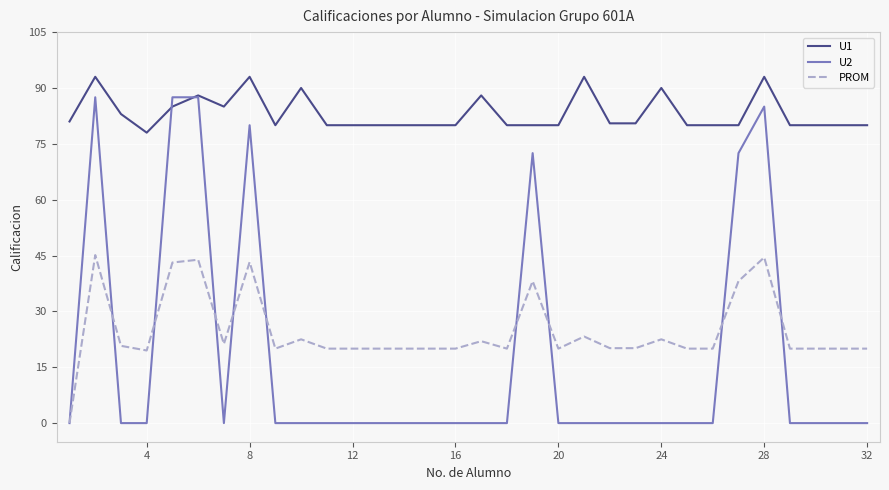

Which series has the widest spread of values?

U2